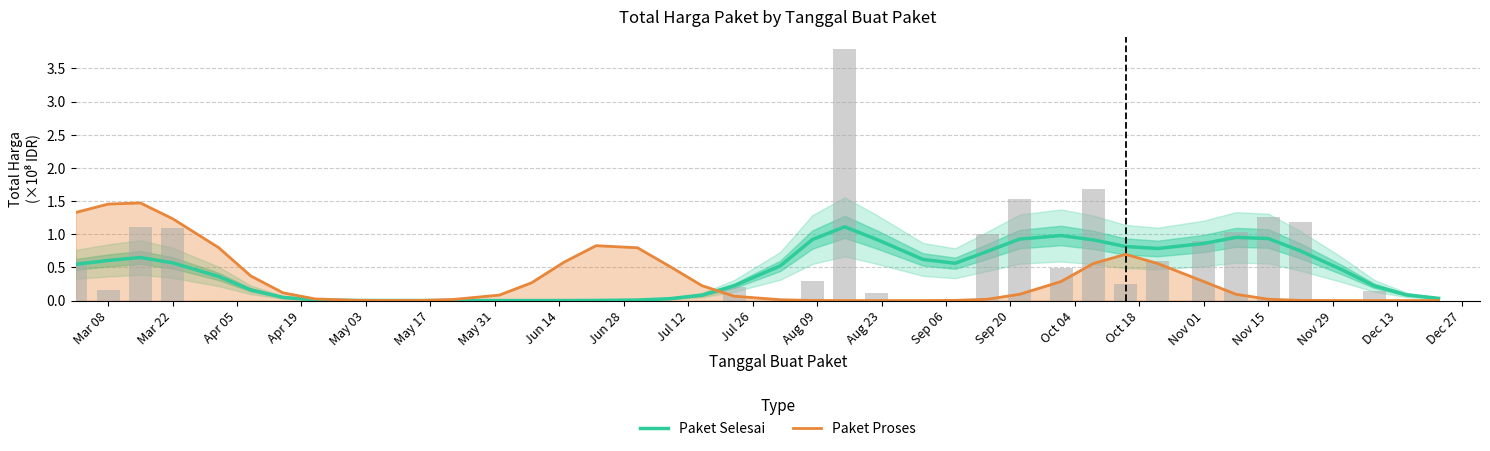

What position from the left is Dec 13?

21